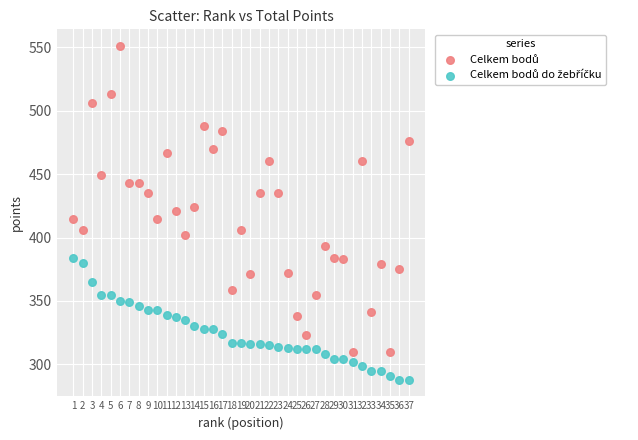

Across all data points, what is the range of X values (max minus min)?

36